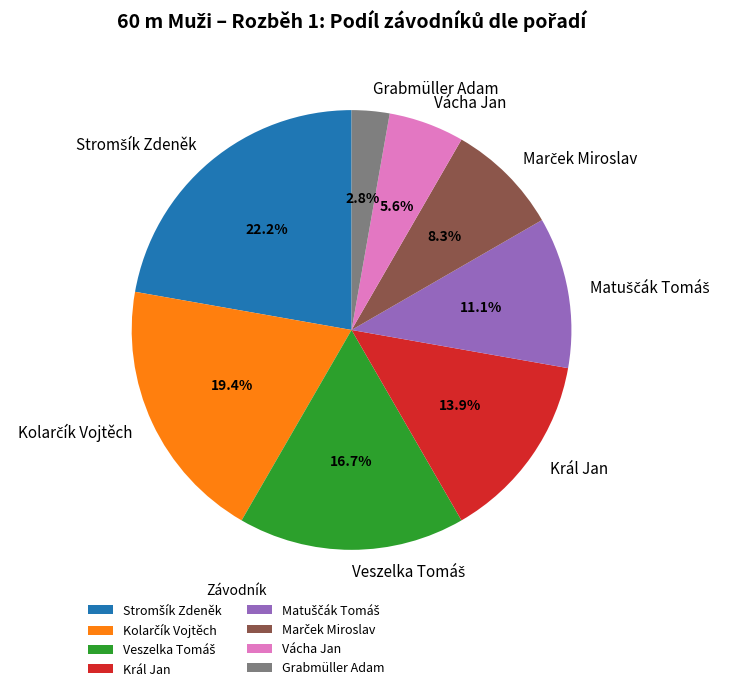

Between Vácha Jan and Grabmüller Adam, which is larger?

Vácha Jan